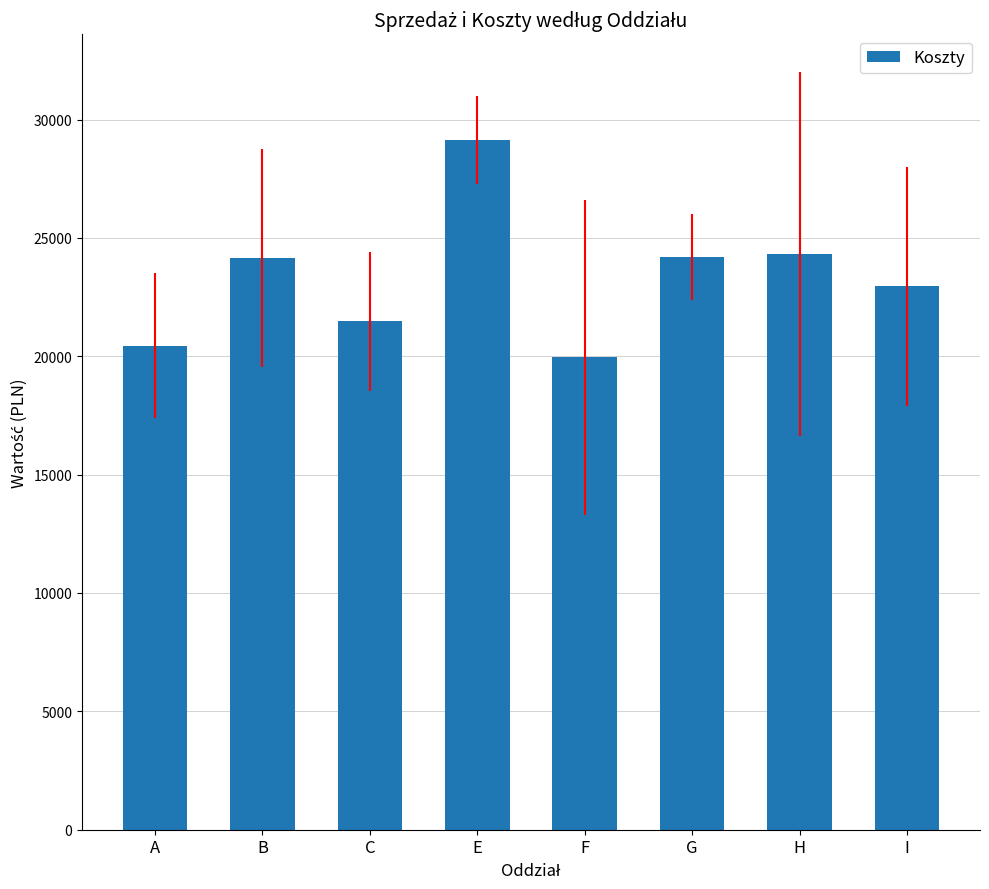

What is the greatest value displayed?

29140